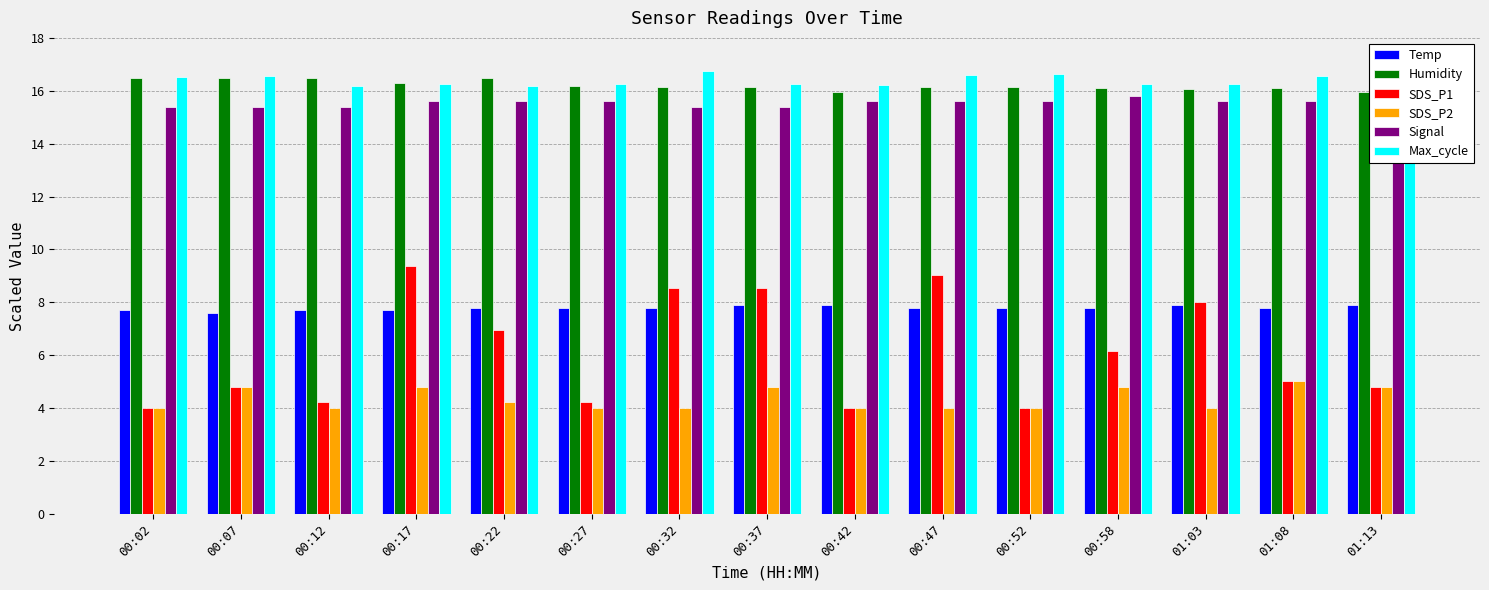

Which series has the largest range (max minus min)?

SDS_P1